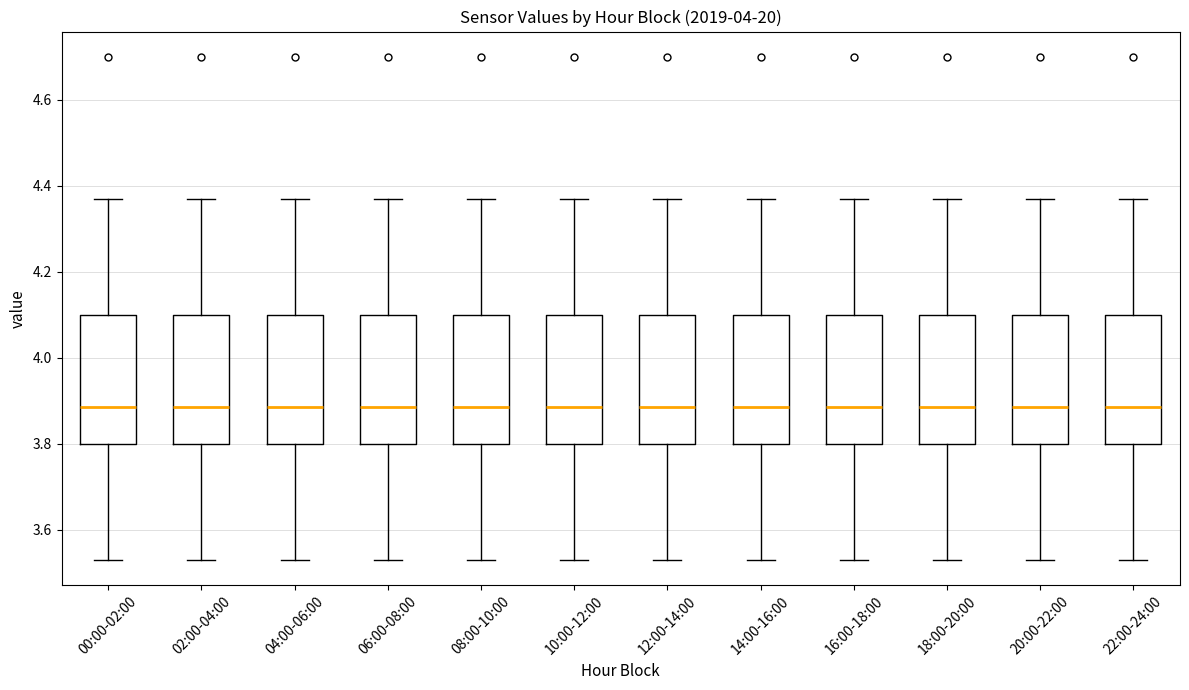

Reading left to right, transcribe this box plot: for each box, give where its median line is, the range the box spans, and where its two whiskers end, as read against the y-axis. The values are not printed on the chart, so give them approximately, as read against the axis.

00:00-02:00: median 3.88, box 3.80 to 4.10, whiskers 3.54 to 4.38
02:00-04:00: median 3.88, box 3.80 to 4.10, whiskers 3.54 to 4.38
04:00-06:00: median 3.88, box 3.80 to 4.10, whiskers 3.54 to 4.38
06:00-08:00: median 3.88, box 3.80 to 4.10, whiskers 3.54 to 4.38
08:00-10:00: median 3.88, box 3.80 to 4.10, whiskers 3.54 to 4.38
10:00-12:00: median 3.88, box 3.80 to 4.10, whiskers 3.54 to 4.38
12:00-14:00: median 3.88, box 3.80 to 4.10, whiskers 3.54 to 4.38
14:00-16:00: median 3.88, box 3.80 to 4.10, whiskers 3.54 to 4.38
16:00-18:00: median 3.88, box 3.80 to 4.10, whiskers 3.54 to 4.38
18:00-20:00: median 3.88, box 3.80 to 4.10, whiskers 3.54 to 4.38
20:00-22:00: median 3.88, box 3.80 to 4.10, whiskers 3.54 to 4.38
22:00-24:00: median 3.88, box 3.80 to 4.10, whiskers 3.54 to 4.38